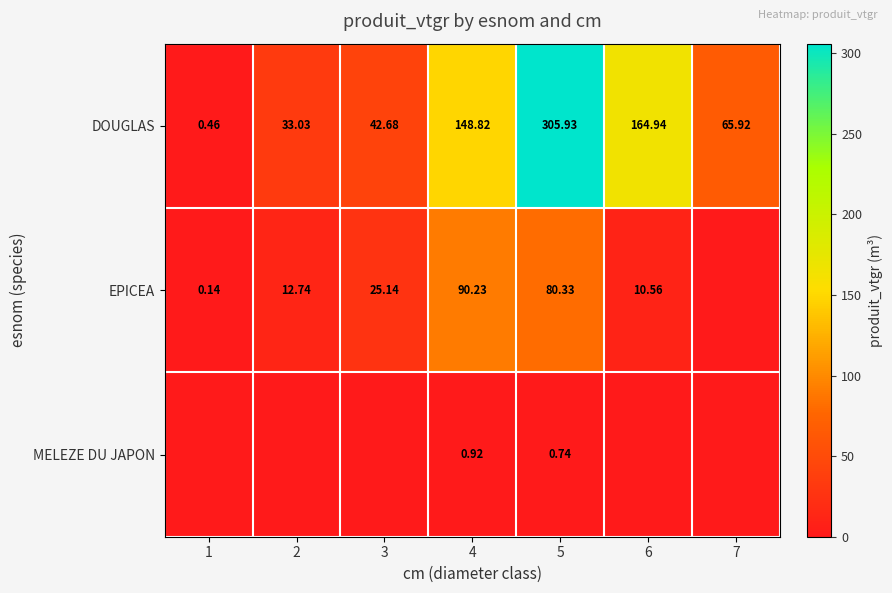

Is the value of EPICEA at 4 greater than the value of DOUGLAS at 5?

No